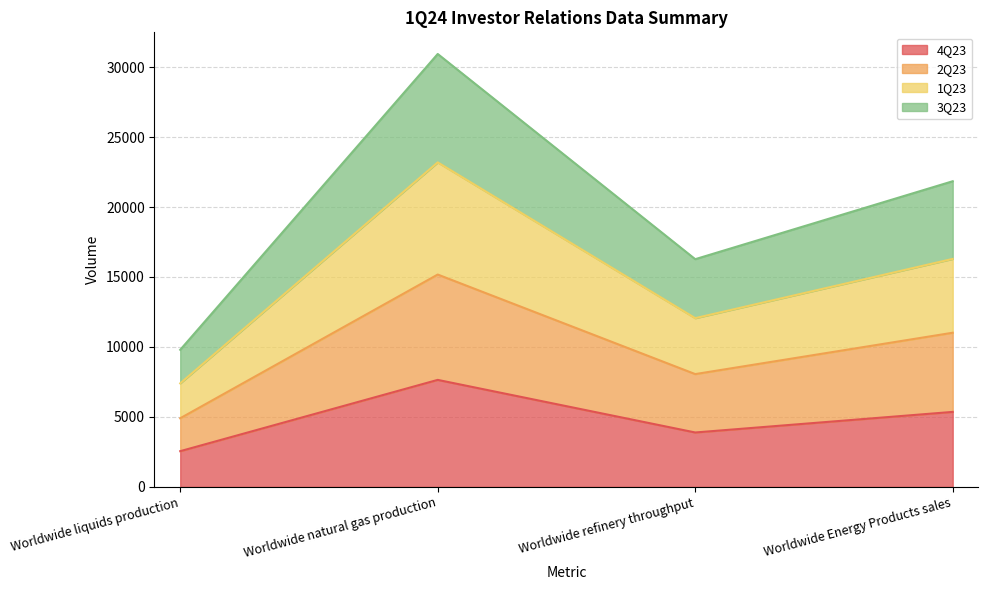

Rank the series at Worldwide refinery throughput from highest to lowest value.

3Q23, 1Q23, 2Q23, 4Q23